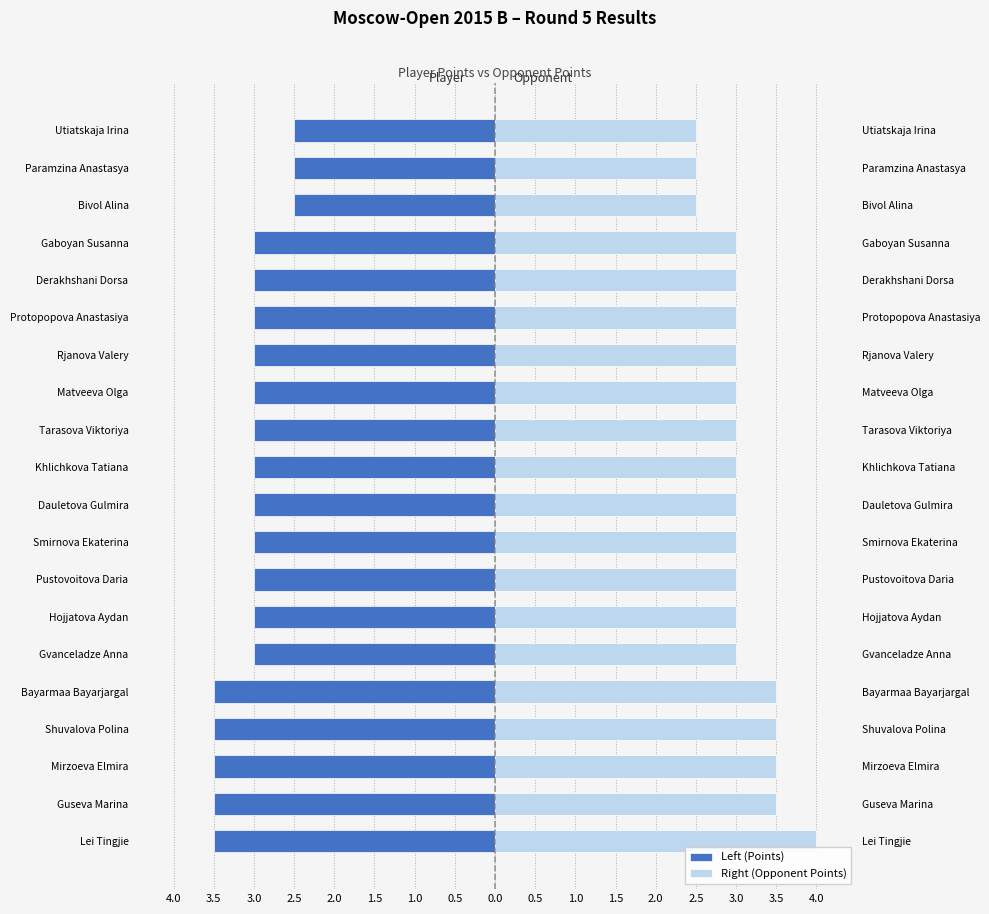

List the series in order of their peak value, highest first.

Right (Opponent Points), Left (Points)